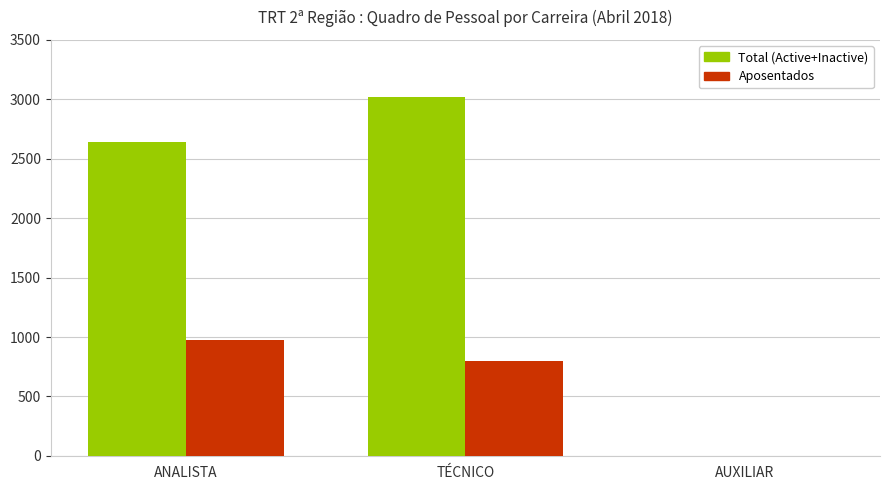

Which series has the largest range (max minus min)?

Total (Active+Inactive)